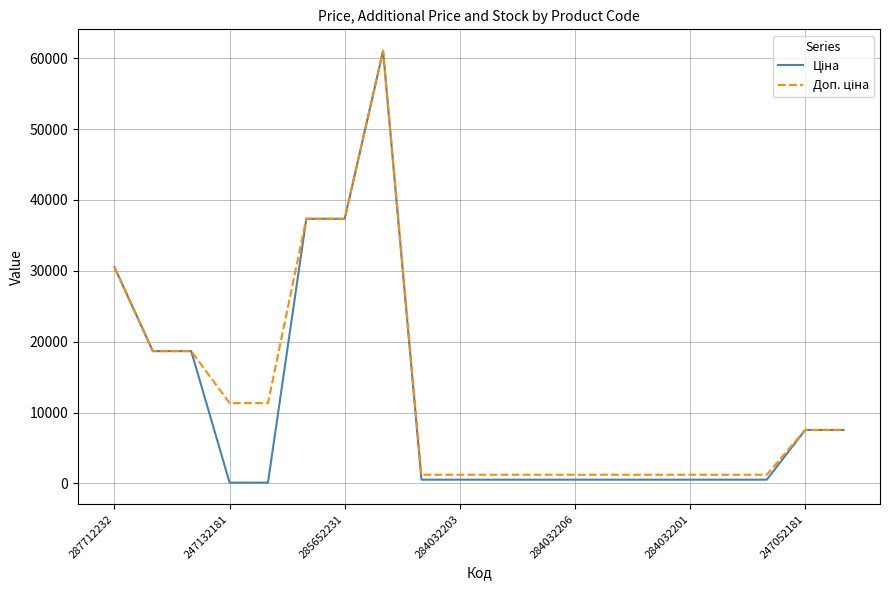

Which series has the largest range (max minus min)?

Ціна